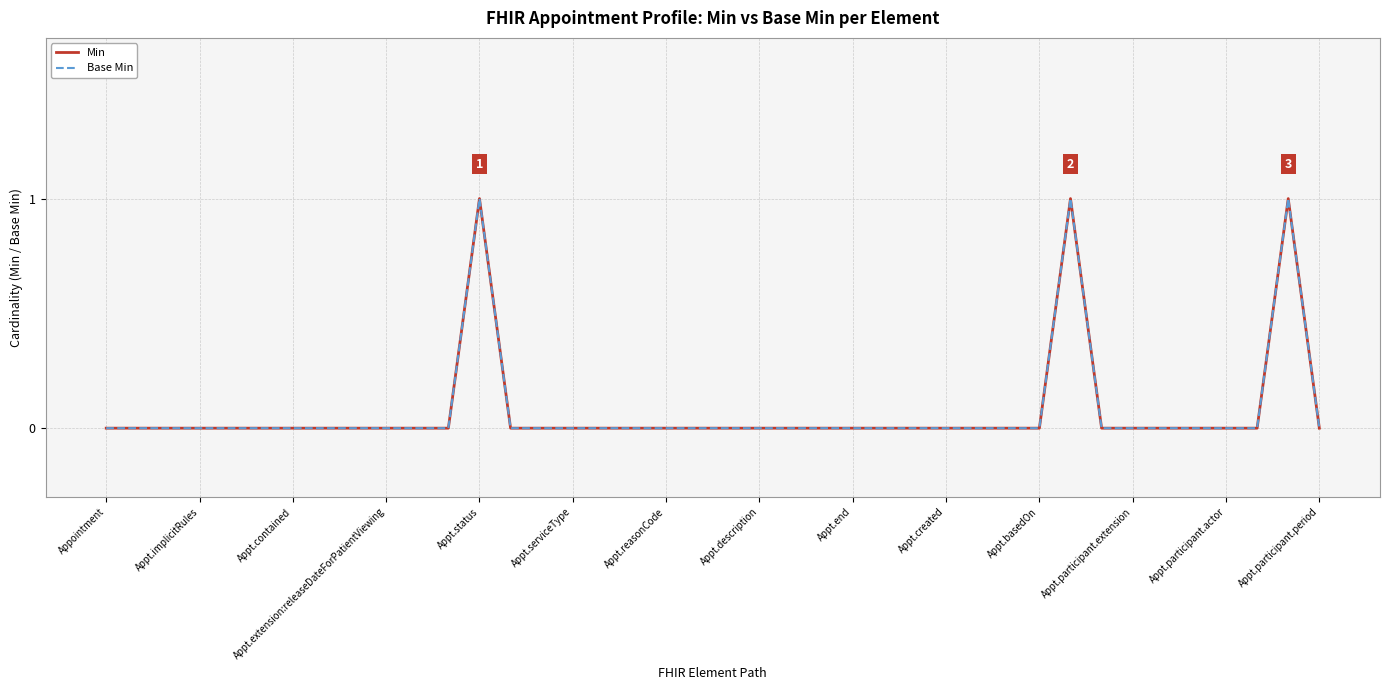

Reading right to left, extract all data points from this chart.

Min: 0	1	0	0	0	0	0	0	1	0	0	0	0	0	0	0	0	0	0	0	0	0	0	0	0	0	0	1	0	0	0	0	0	0	0	0	0	0	0	0
Base Min: 0	1	0	0	0	0	0	0	1	0	0	0	0	0	0	0	0	0	0	0	0	0	0	0	0	0	0	1	0	0	0	0	0	0	0	0	0	0	0	0